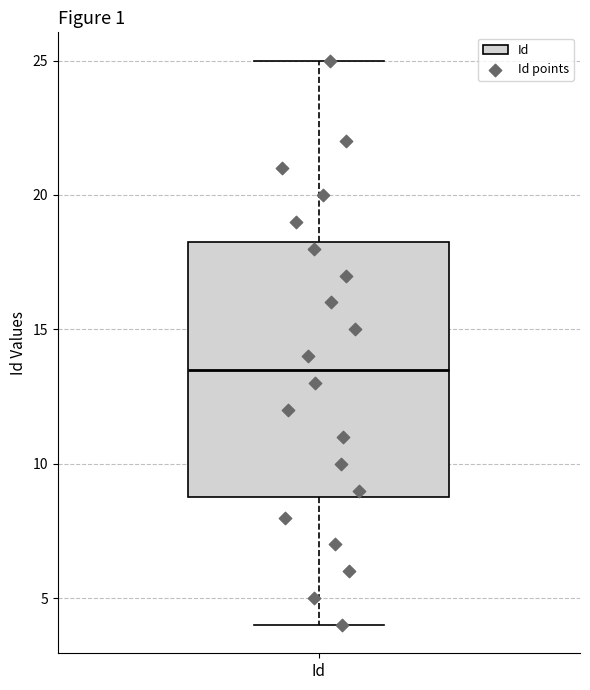

Read this box plot against the y-axis: the position of the median line, the range covered by the box, and the ends of both whiskers. The values are not printed on the chart, so give them approximately, as read against the axis.

median 13.5, box 9.0 to 18.5, whiskers 4.0 to 25.0